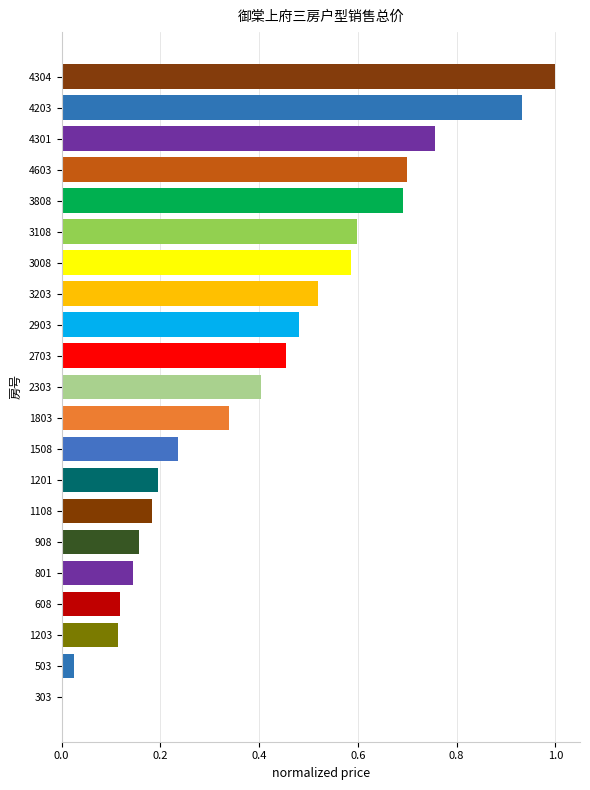

What is the sum of all values?

8.6